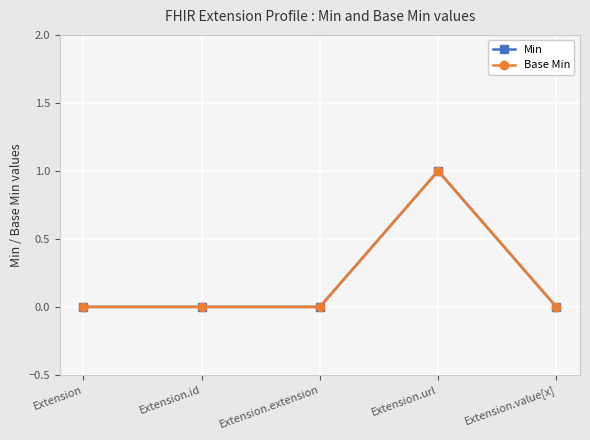

Rank the series at Extension.extension from lowest to highest value.

Min, Base Min